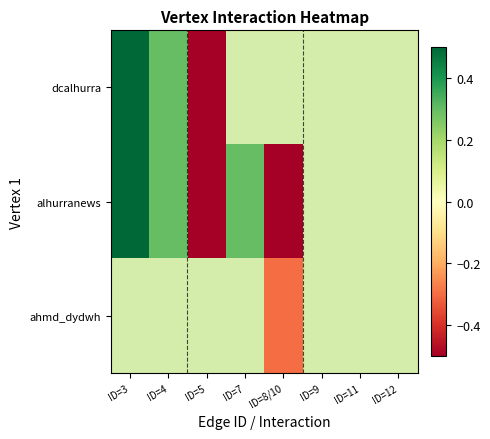

At which category does the chart reach its minimum across all series?

ID=5